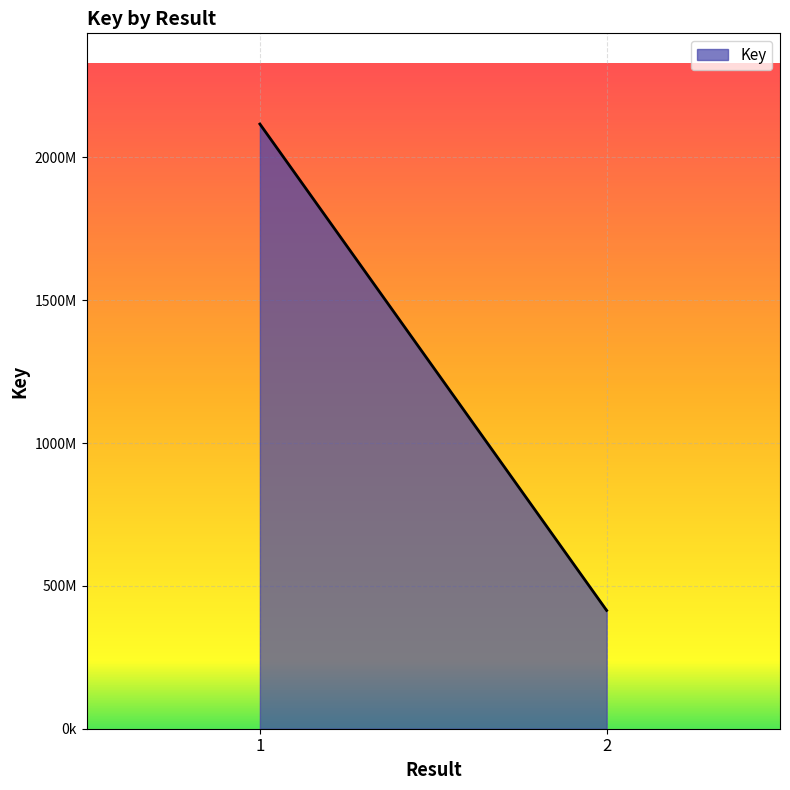

Which label corresponds to the smallest value in the chart?

2